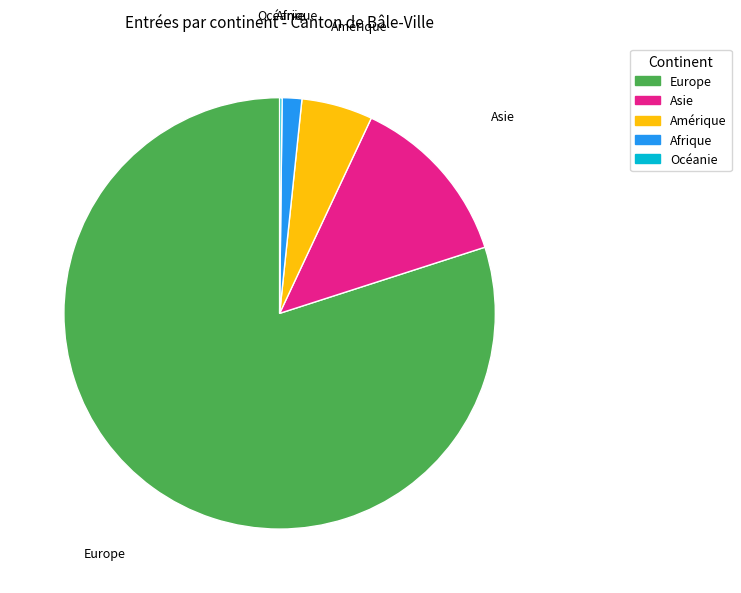

Which slice is the largest?

Europe